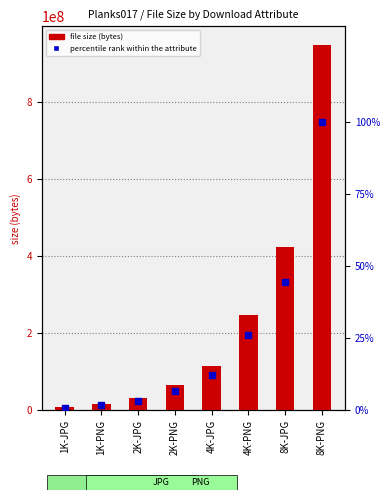

What are all the series names shown in the legend?

file size (bytes), percentile rank within the attribute